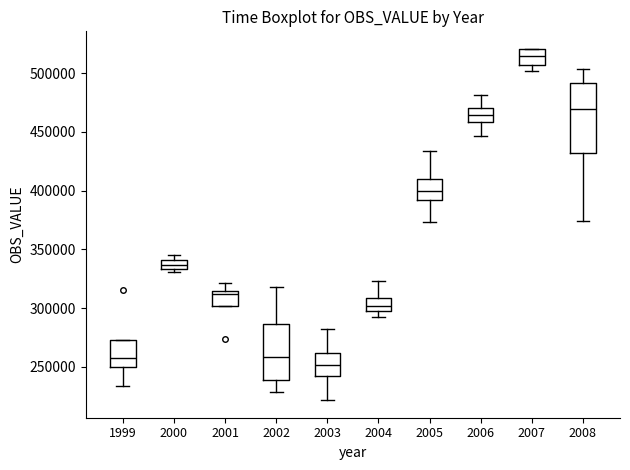

Which box is the tallest, from its lower edge to its upper edge?

2008